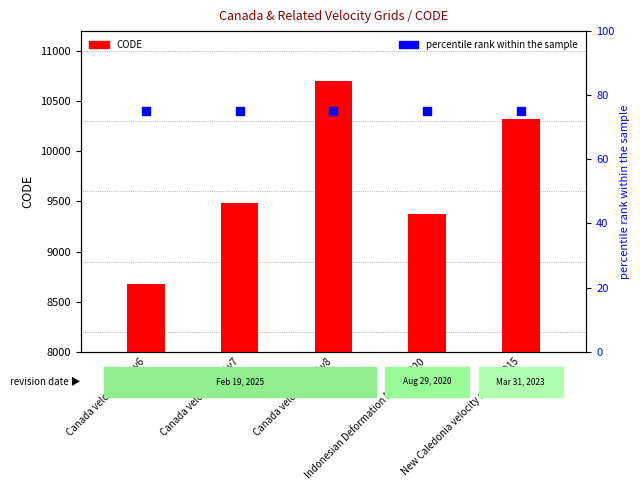

What are all the series names shown in the legend?

CODE, percentile rank within the sample